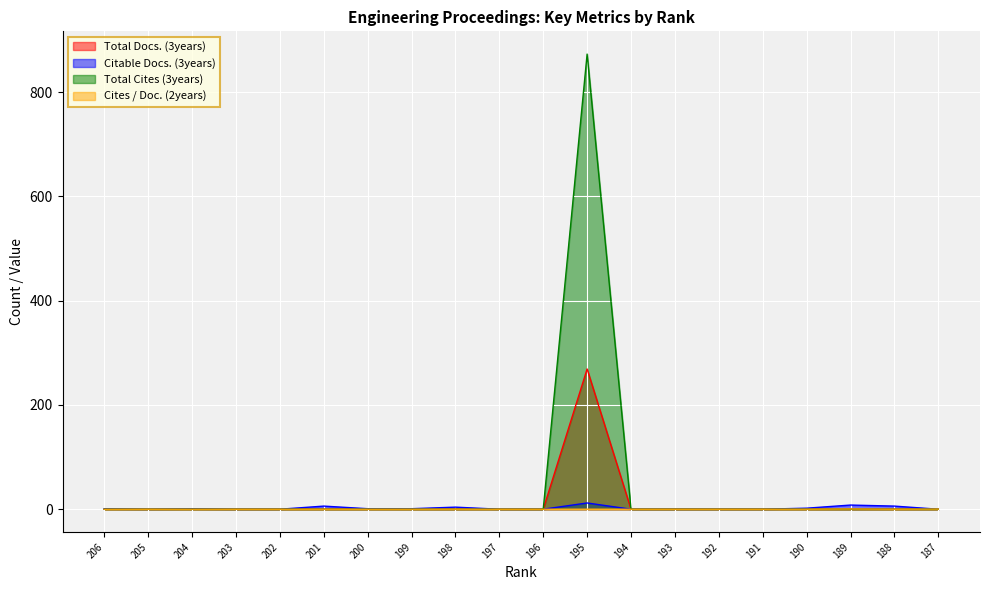

At which label is Cites / Doc. (2years) closest to 0?

206